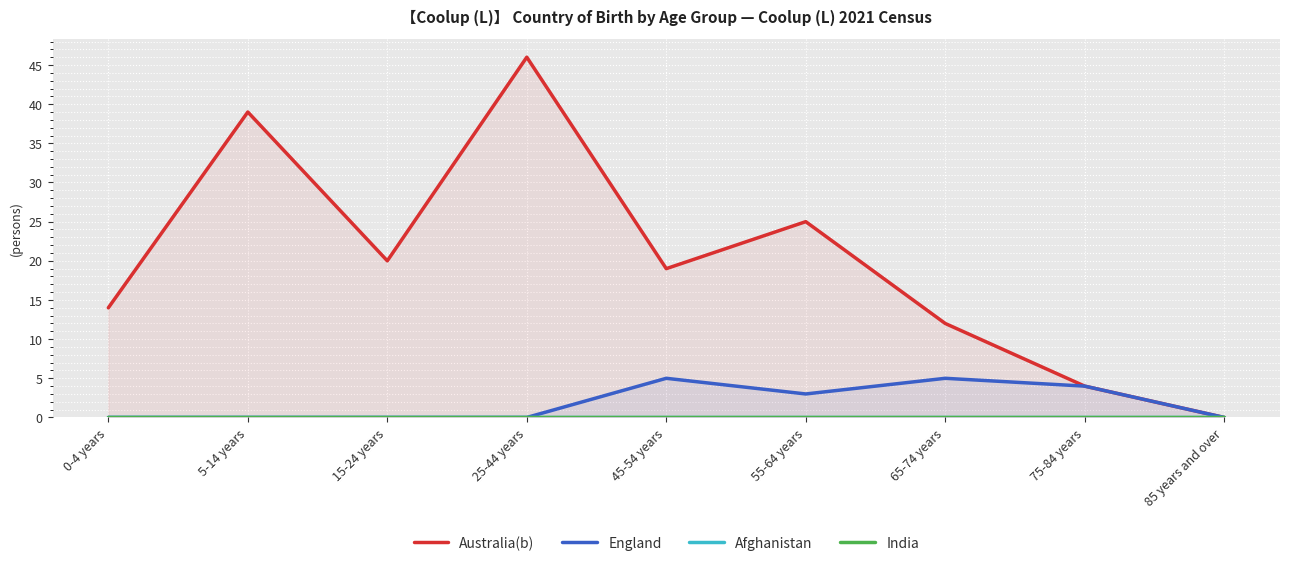

At which label is England closest to 2?

55-64 years